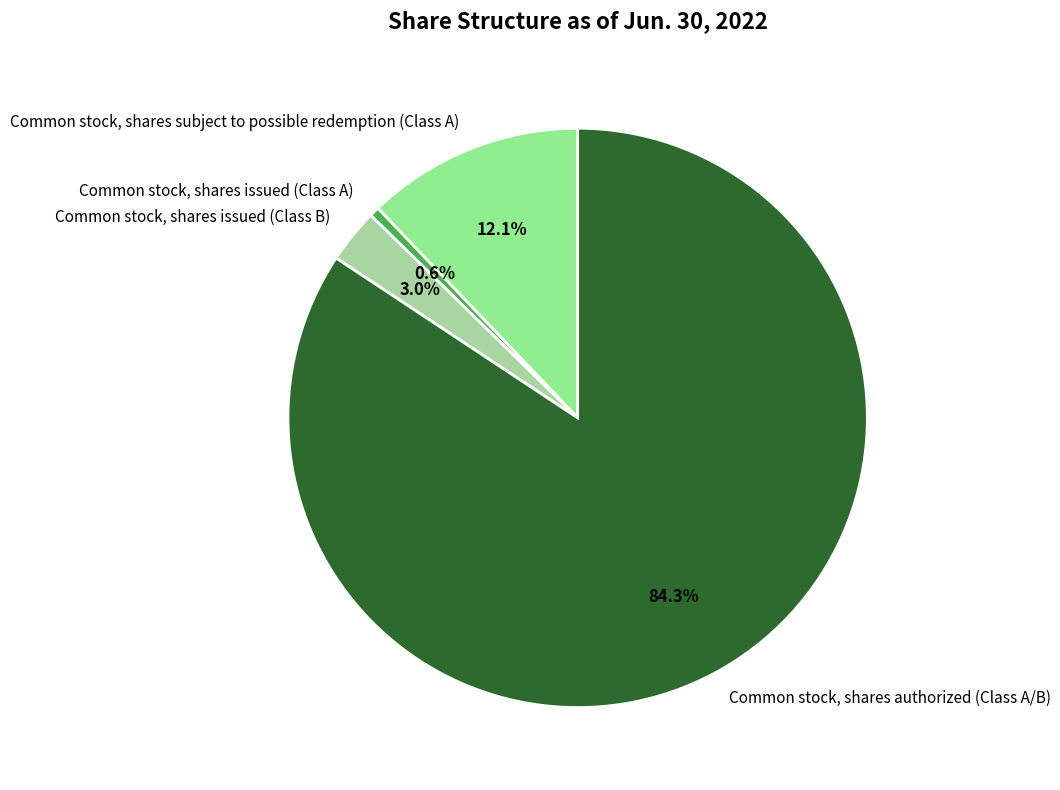

What percentage is the Common stock, shares issued (Class A) slice, to the nearest percent?

1%